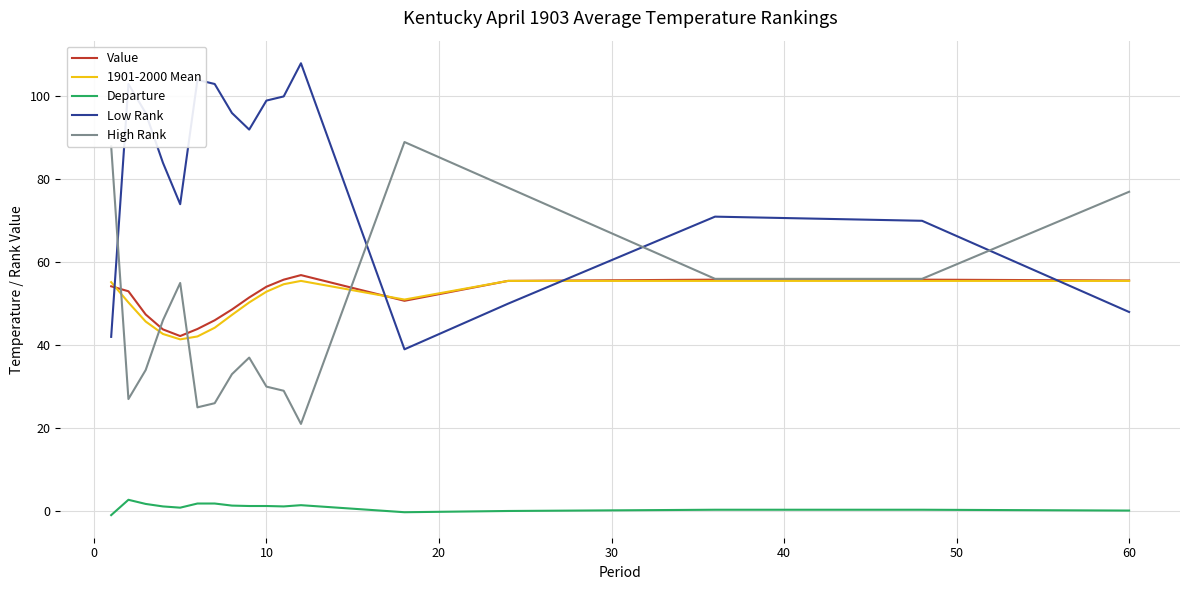

What is the highest value of the High Rank series?

89.0